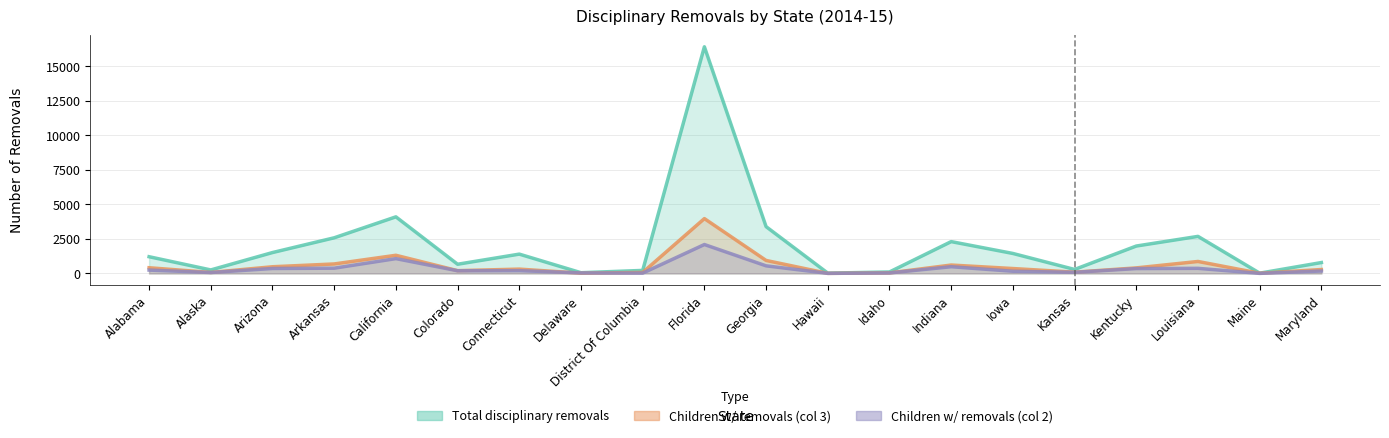

Which series has the largest total across all categories?

Total disciplinary removals